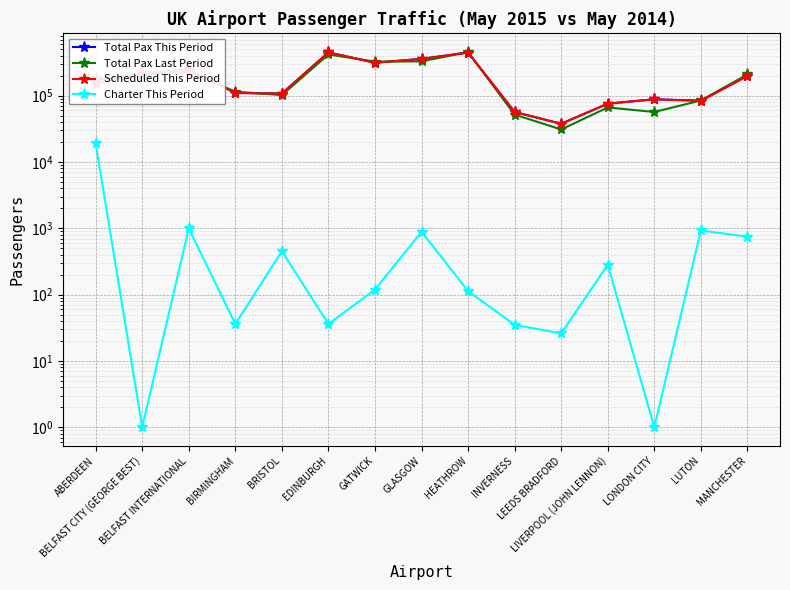

What is the label of the 5th point from the right?

LEEDS BRADFORD